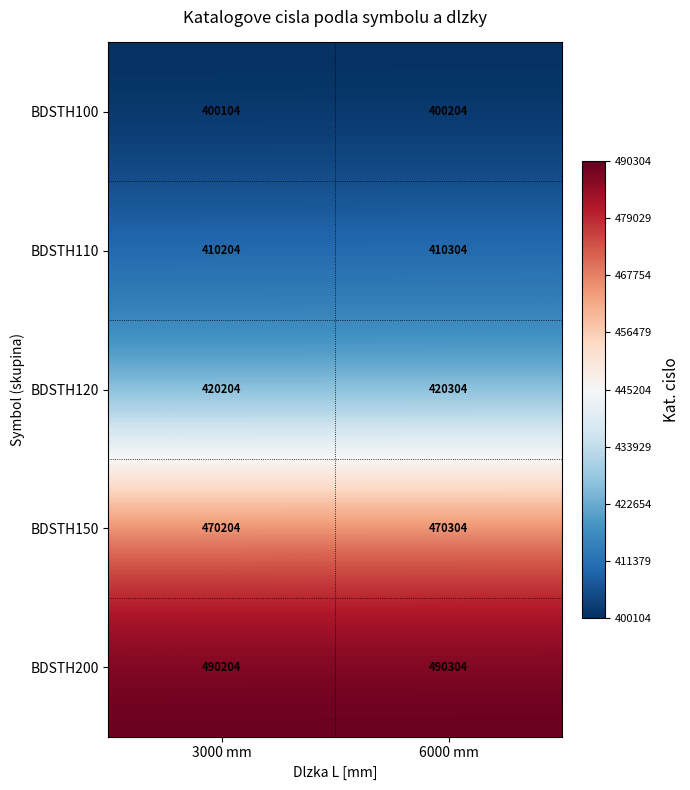

Reading right to left, extract all data points from this chart.

BDSTH100: 6000 mm=400204	3000 mm=400104
BDSTH110: 6000 mm=410304	3000 mm=410204
BDSTH120: 6000 mm=420304	3000 mm=420204
BDSTH150: 6000 mm=470304	3000 mm=470204
BDSTH200: 6000 mm=490304	3000 mm=490204